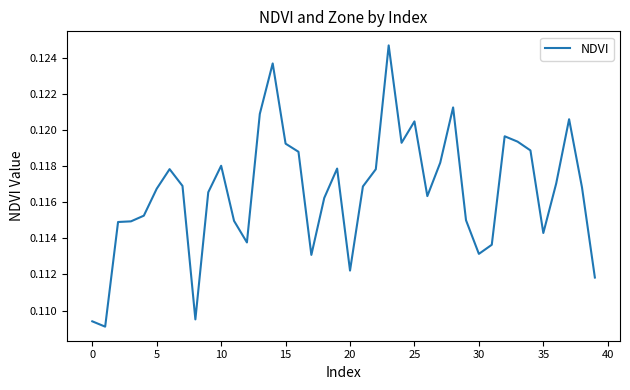

What is the minimum value shown in the chart?

0.1